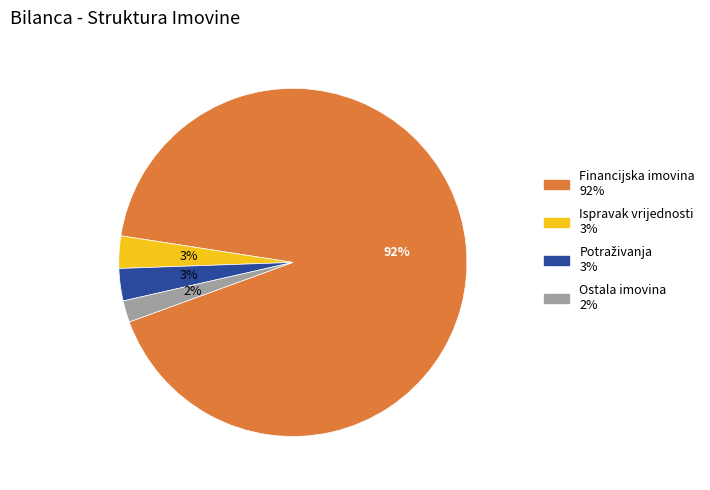

To the nearest percent, what is the difference between the largest and smallest slice percentages?

90%